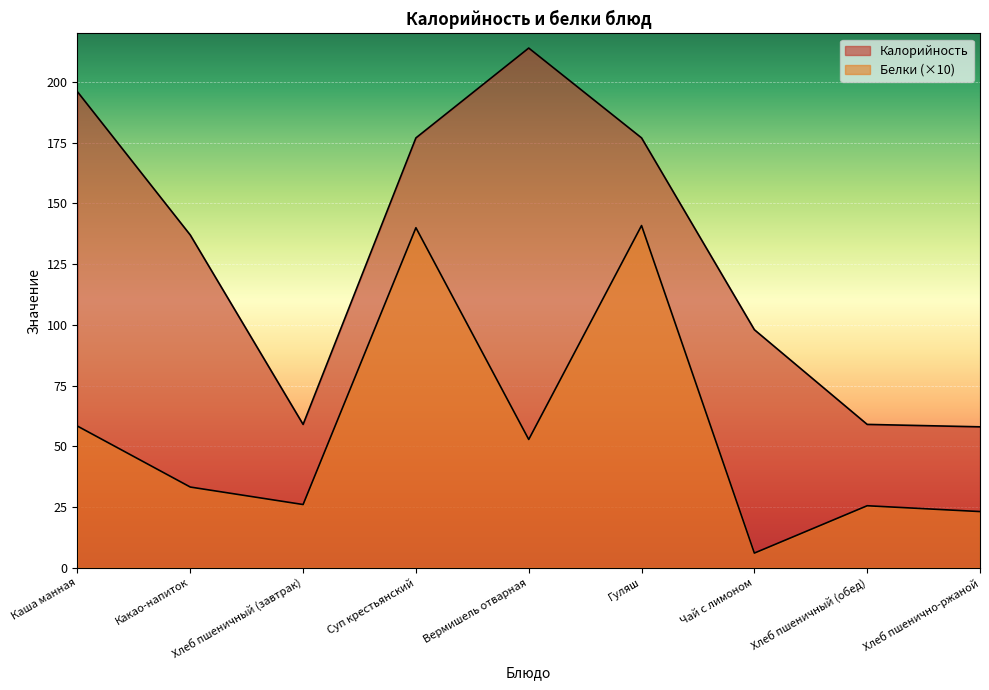

Rank the series by their maximum value, from lowest to highest.

Белки, Калорийность